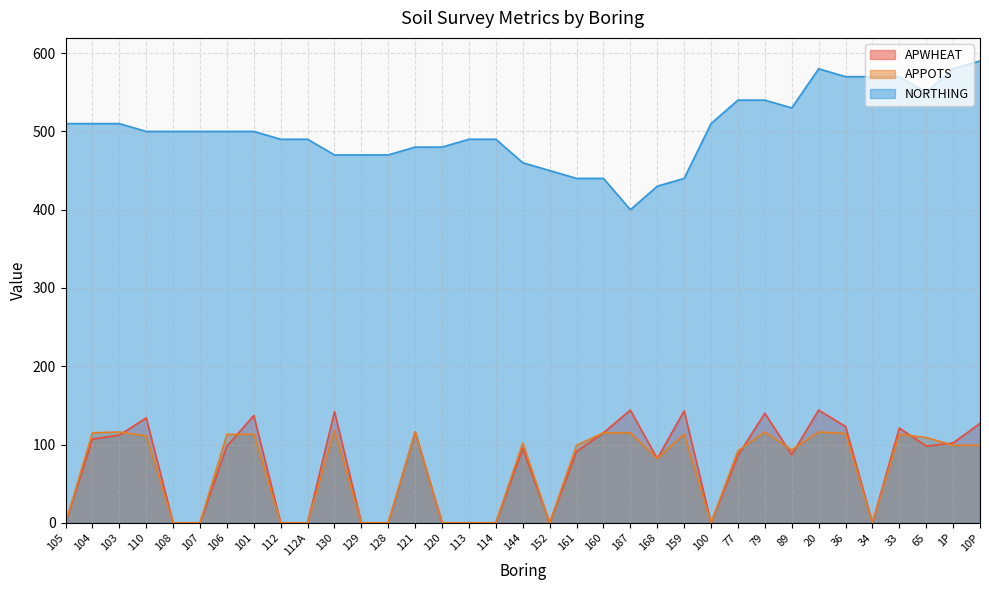

At which category is the sum across all series the highest?

20